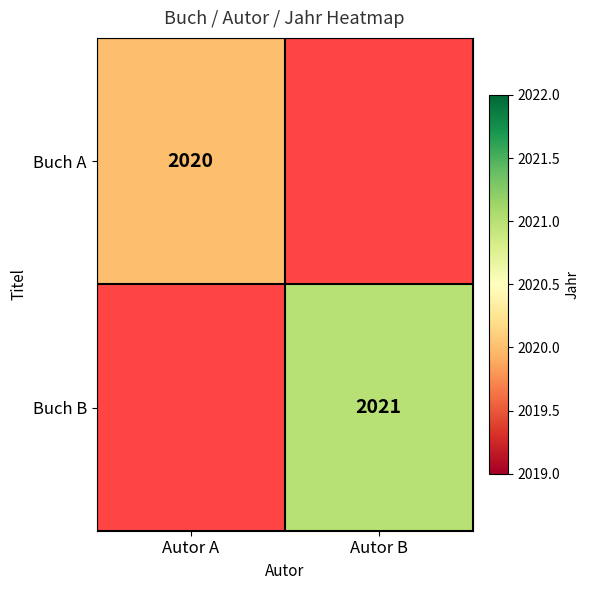

Is it true that Buch A equals 2020 at Autor A?

True